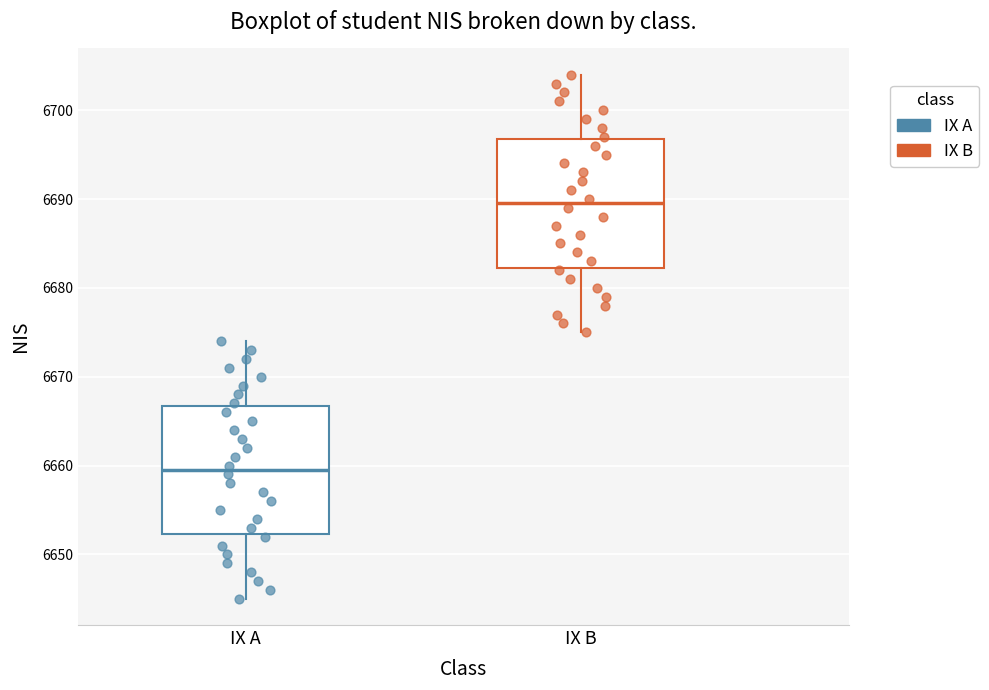

Reading left to right, read every box against the y-axis: the position of its median line, the range the box covers, and the ends of its whiskers. The values are not printed on the chart, so give them approximately, as read against the axis.

IX A: median 6660, box 6652 to 6667, whiskers 6645 to 6674
IX B: median 6690, box 6682 to 6697, whiskers 6675 to 6704